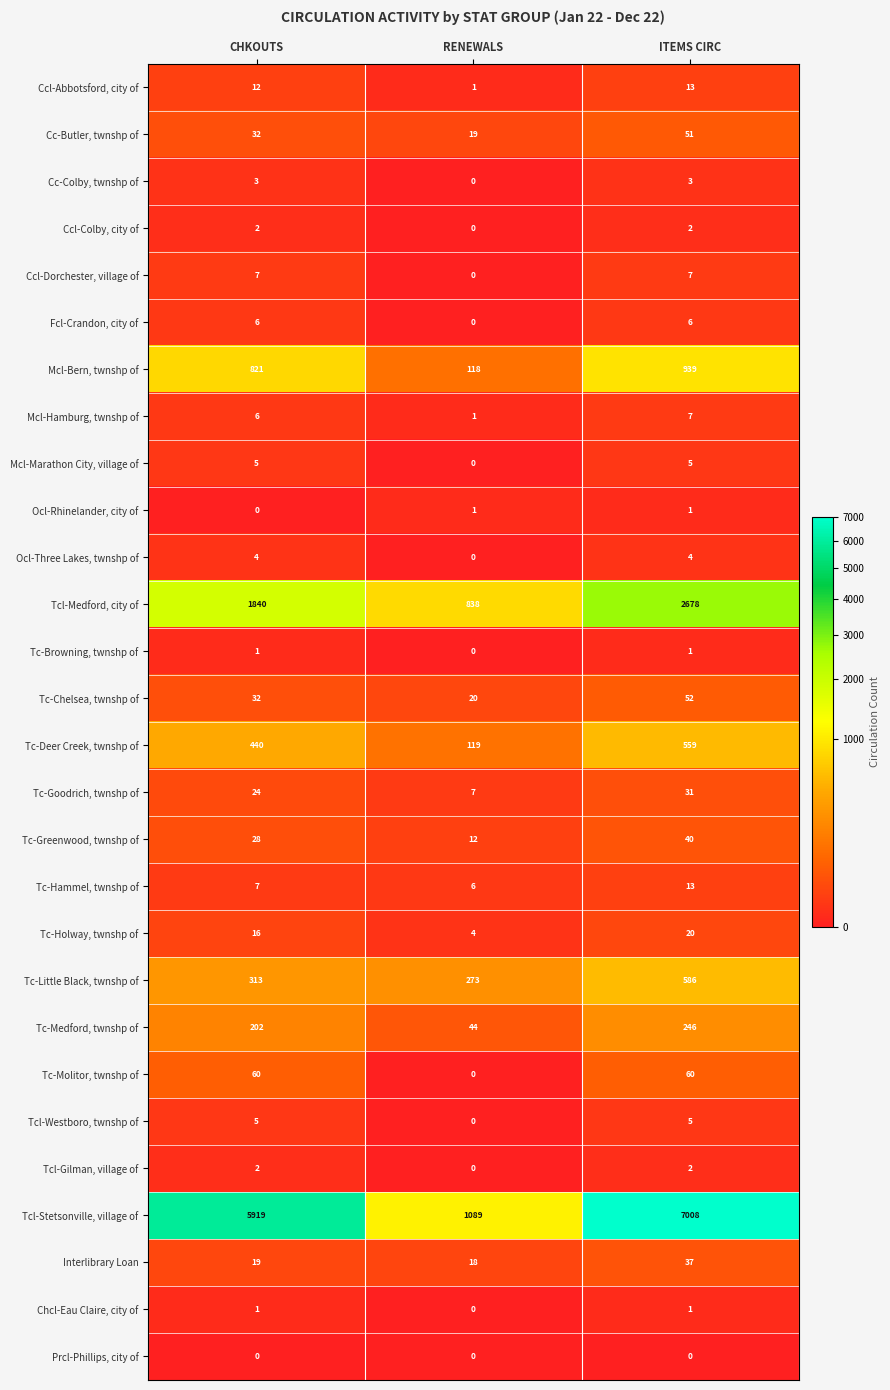

List the labels in order of Tcl-Medford, city of value, largest first.

ITEMS CIRC, CHKOUTS, RENEWALS